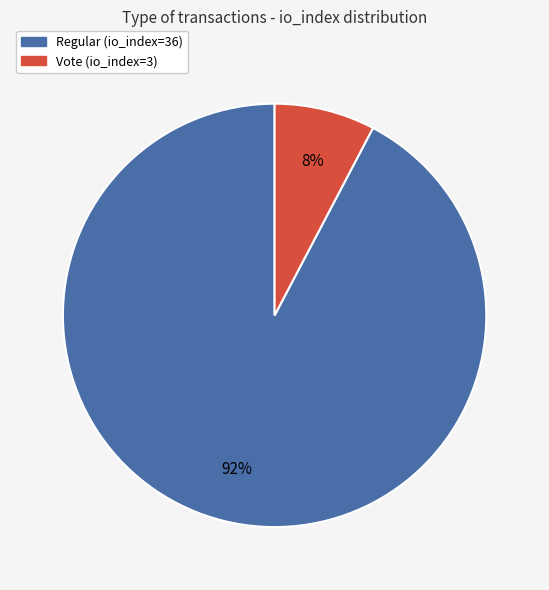

What percentage is the Vote (io_index=3) slice, to the nearest percent?

8%